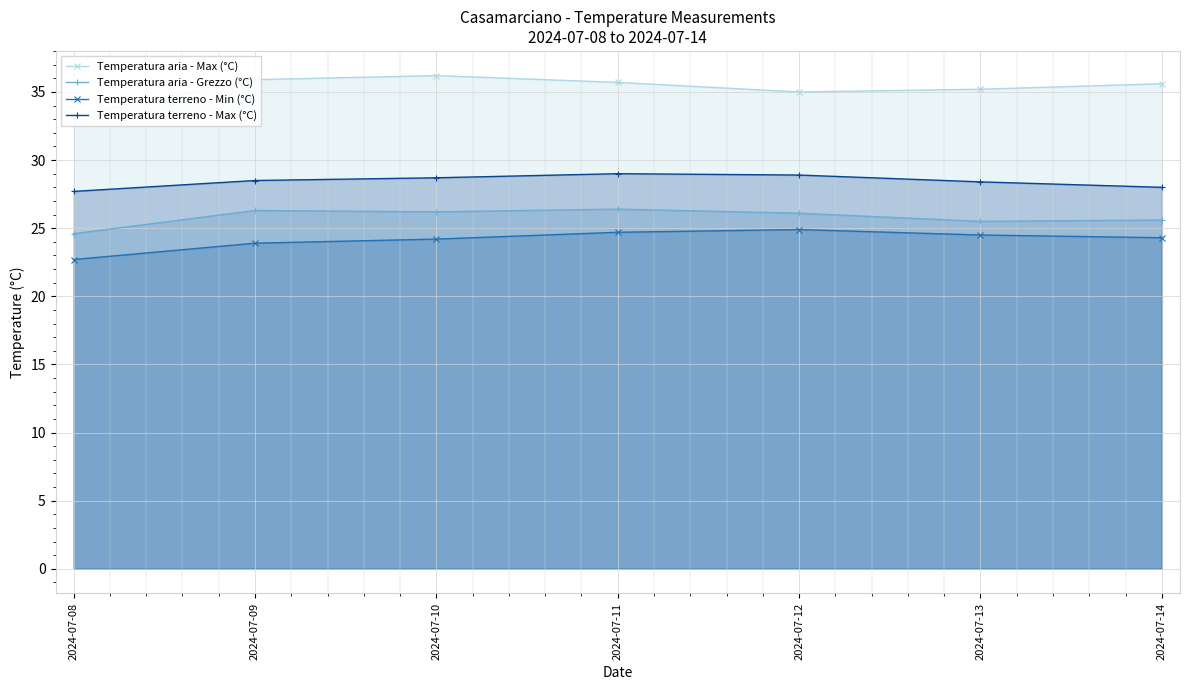

Which category has the lowest value in the Temperatura aria - Grezzo (°C) series?

2024-07-08